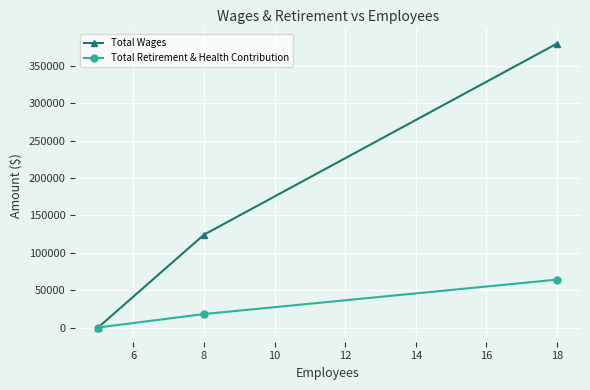

What is the value of the Total Retirement & Health Contribution point at the 2nd from the left?

18018